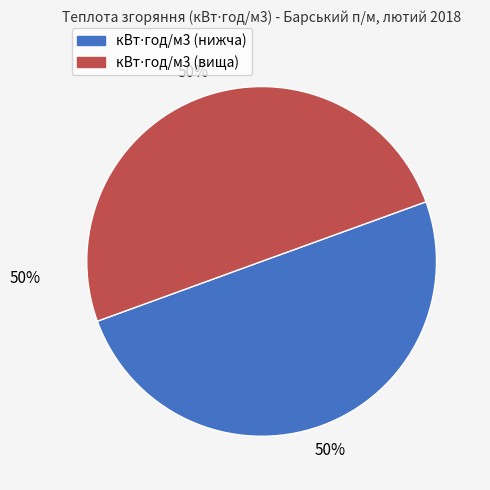

To the nearest percent, what is the average slice percentage?

50%